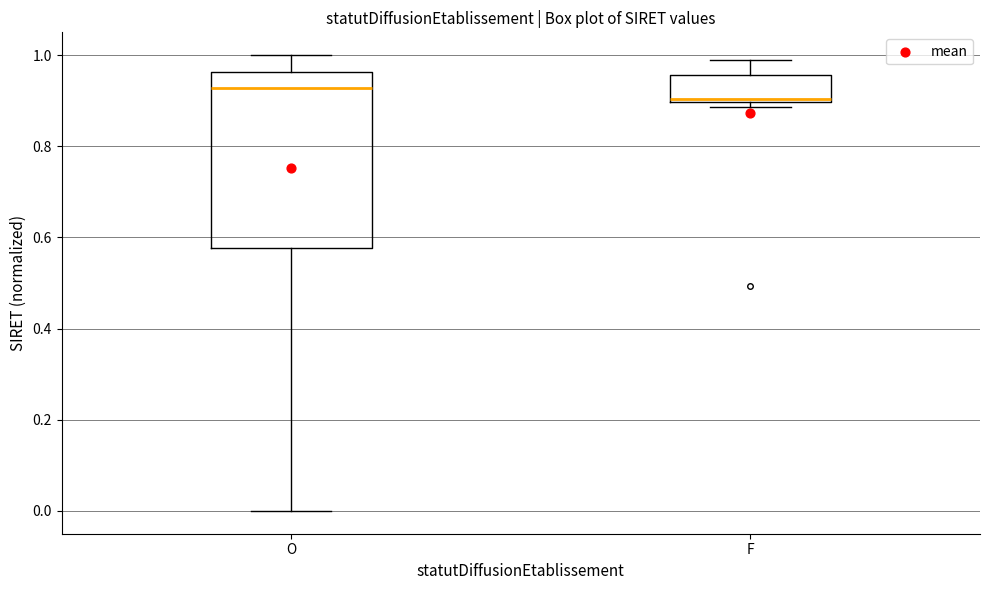

Reading left to right, transcribe this box plot: for each box, give where its median line is, the range the box spans, and where its two whiskers end, as read against the y-axis. The values are not printed on the chart, so give them approximately, as read against the axis.

O: median 0.92, box 0.58 to 0.96, whiskers 0.00 to 1.00
F: median 0.90 (just above the box's lower edge), box 0.90 to 0.96, whiskers 0.88 to 0.98